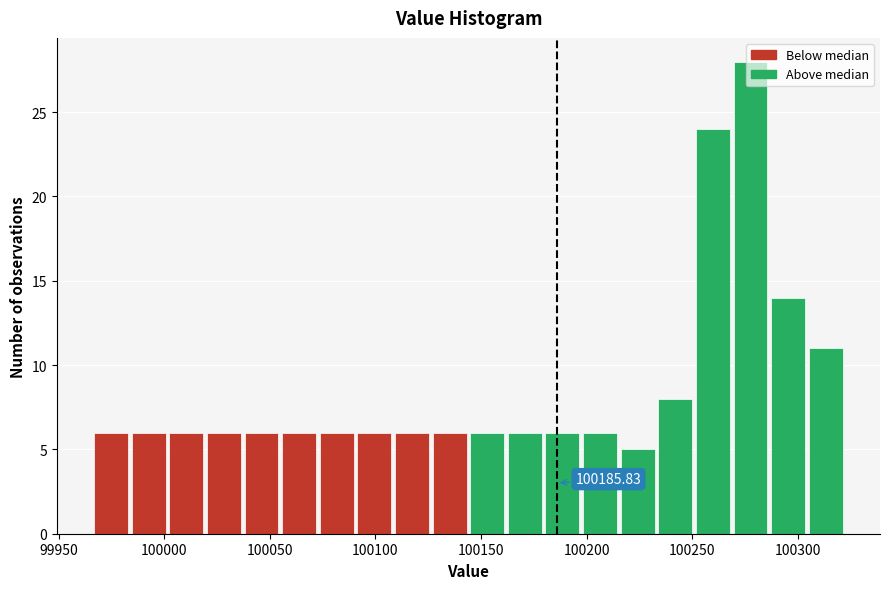

Read against the x-axis, roughly where is the centre of the tallest bar?

100280